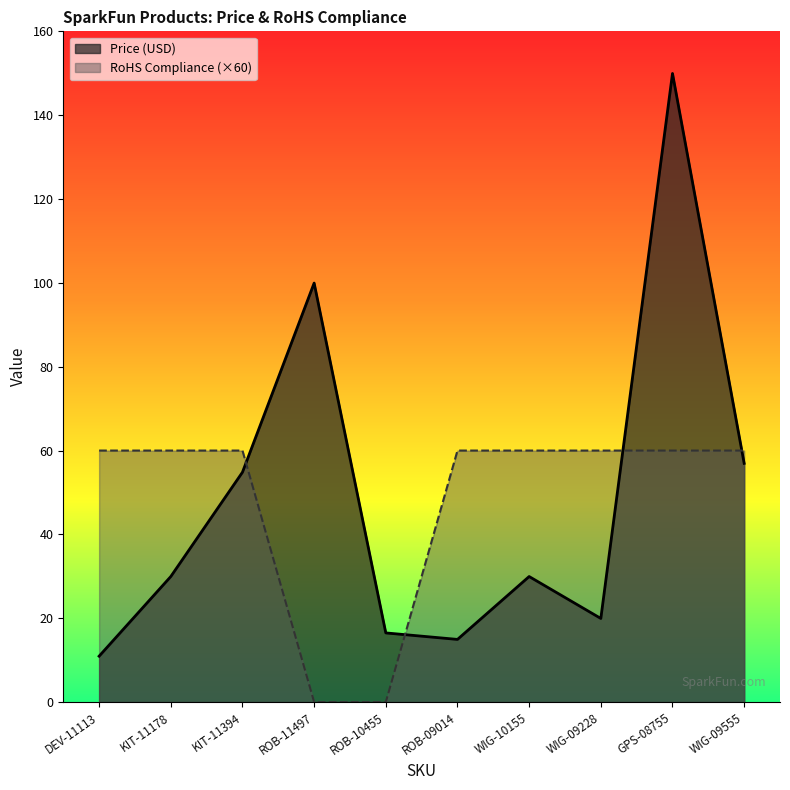

True or false: RoHS Compliance and Price (USD) intersect in this chart.

True